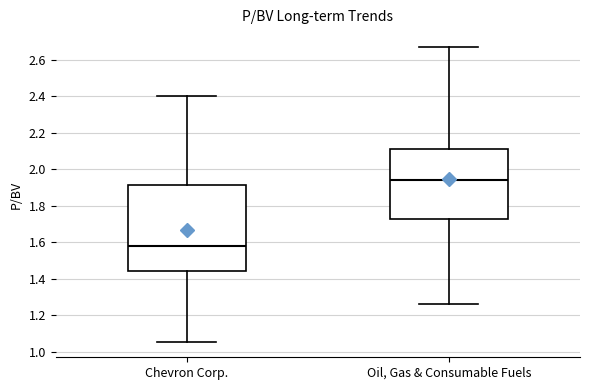

Reading left to right, read every box against the y-axis: the position of its median line, the range the box covers, and the ends of its whiskers. The values are not printed on the chart, so give them approximately, as read against the axis.

Chevron Corp.: median 1.58, box 1.44 to 1.92, whiskers 1.06 to 2.40
Oil, Gas & Consumable Fuels: median 1.94, box 1.72 to 2.12, whiskers 1.26 to 2.68